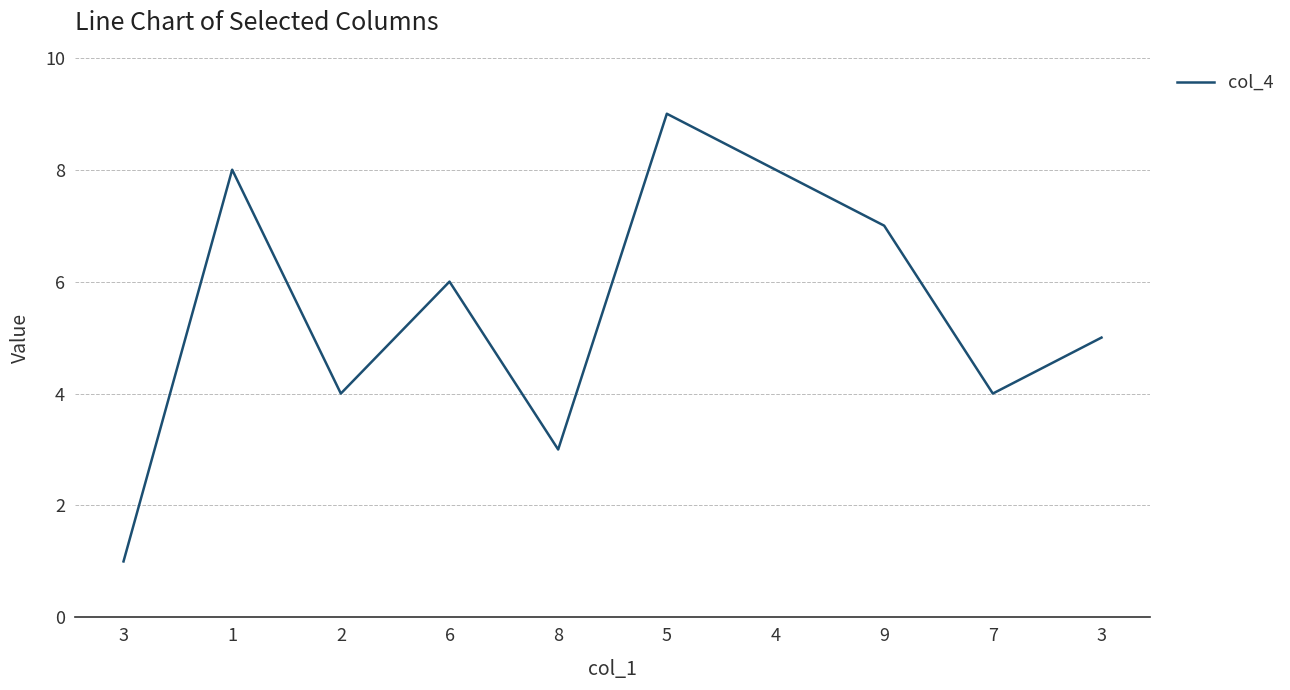

Does the chart have visible grid lines?

Yes